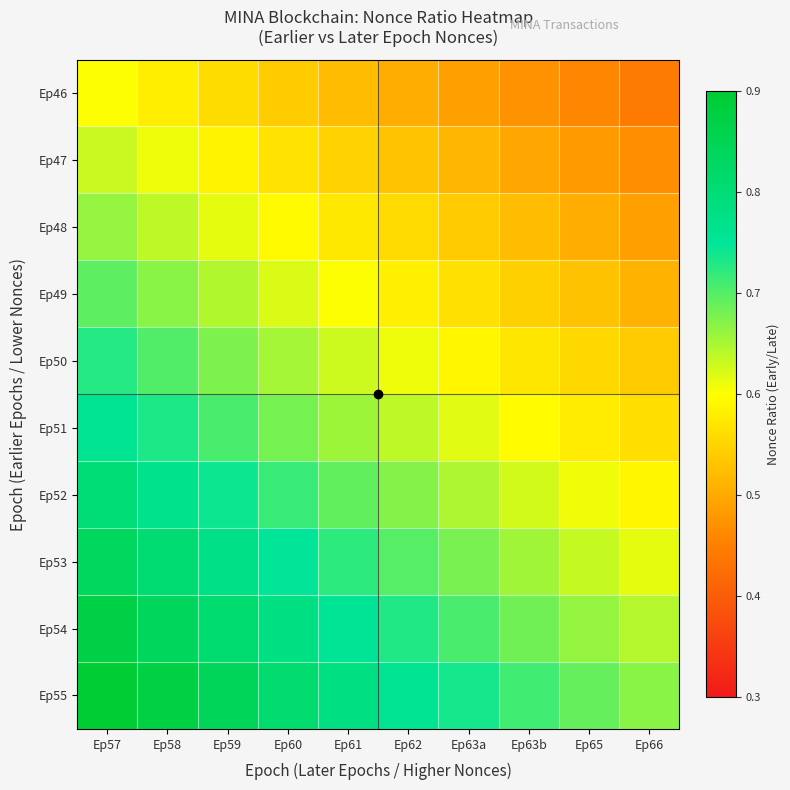

Which series has the largest total across all categories?

Ep55